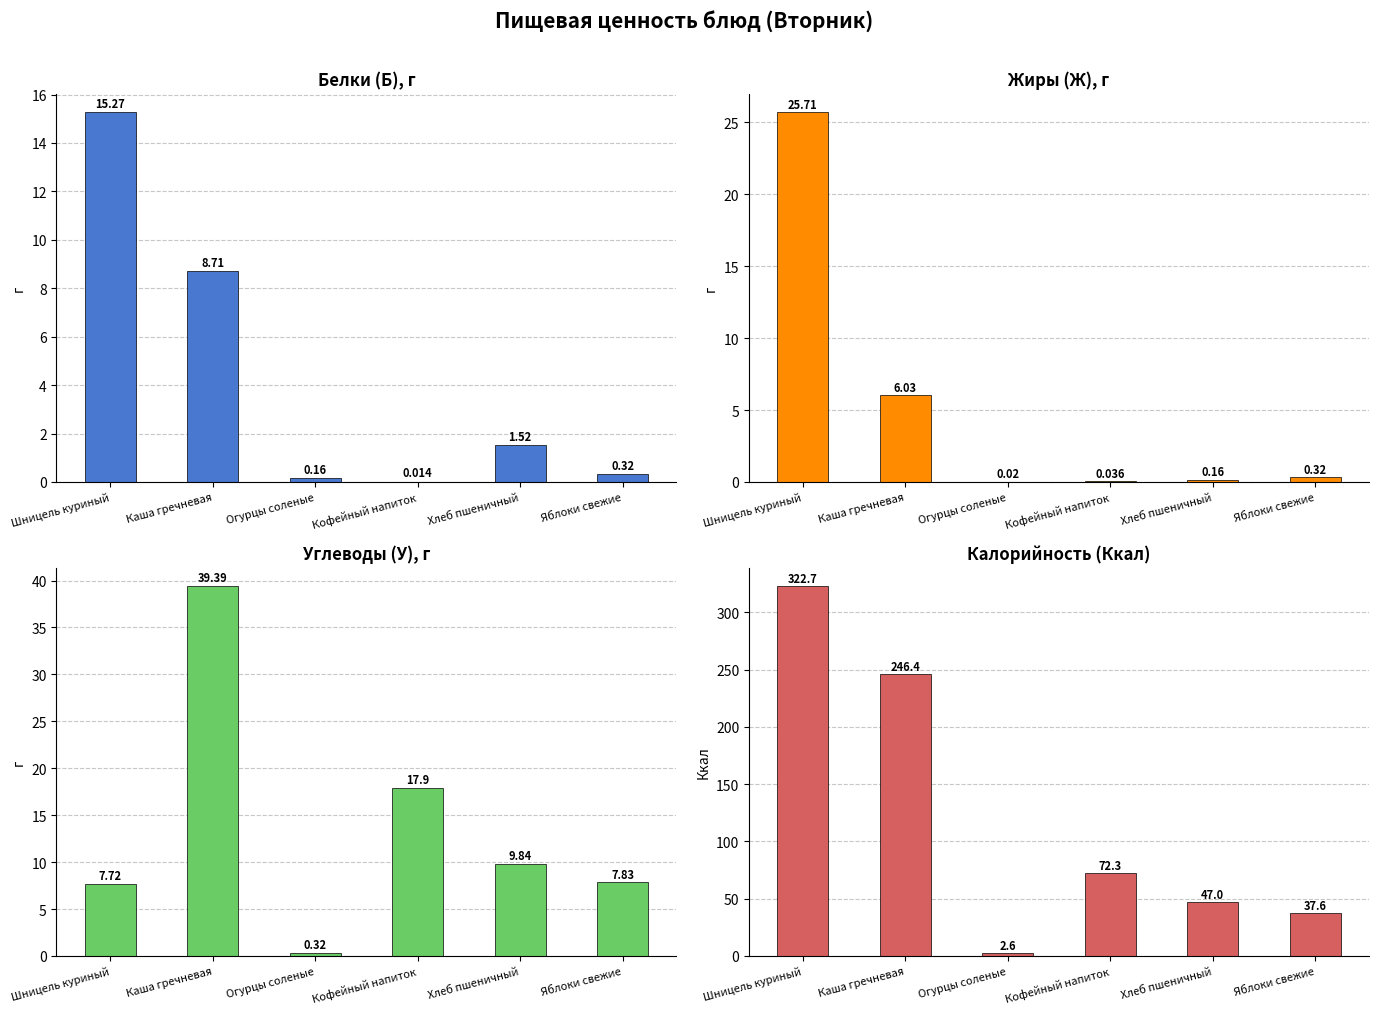

How many data points in Ккал are above 72?

3